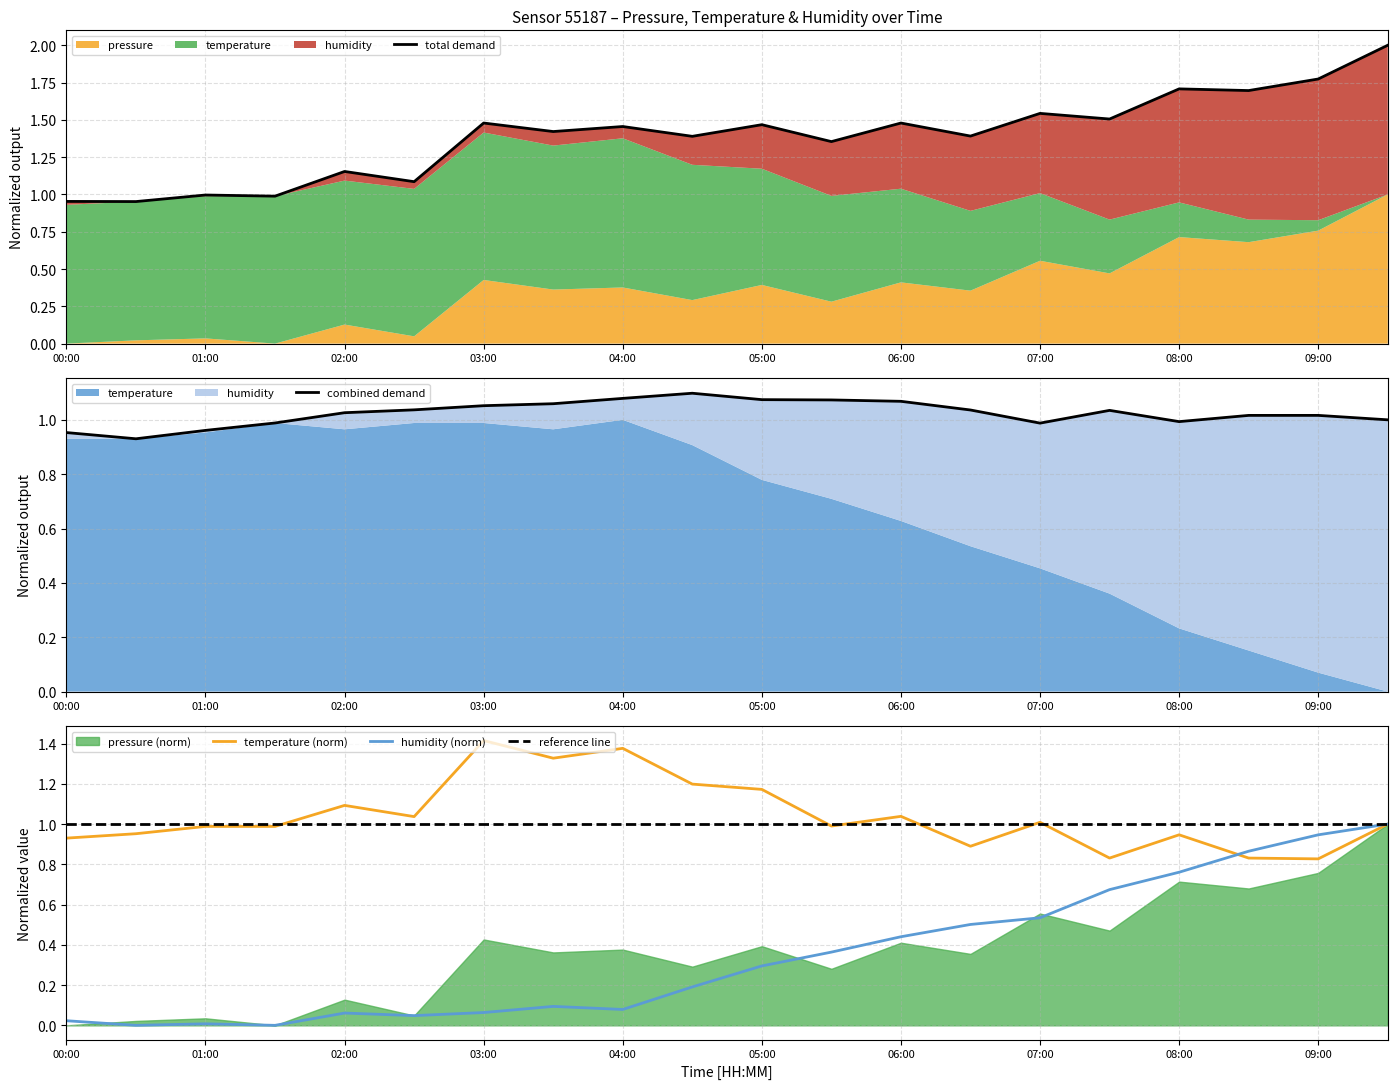

Which category has the highest value across all series?

09:30